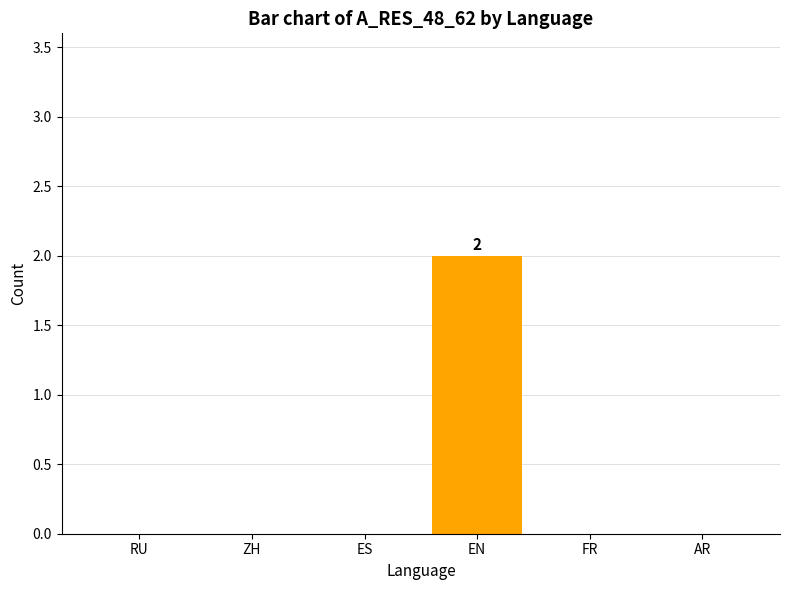

True or false: the data shows 0 at FR.

True